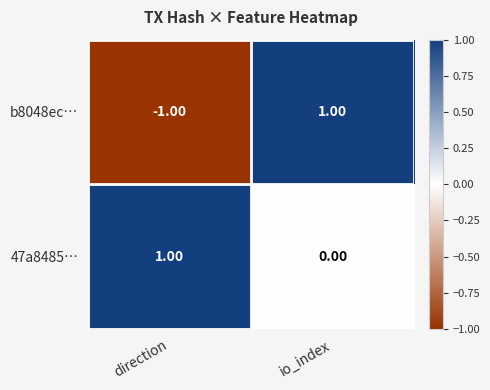

Which category has the lowest value in the b8048ec… series?

direction